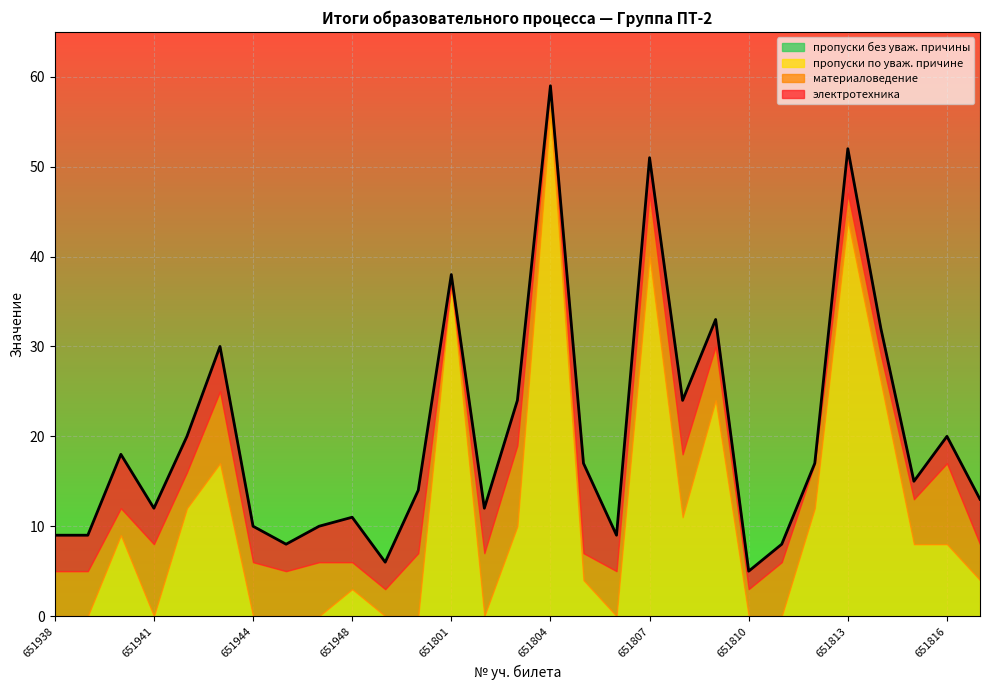

What are all the series names shown in the legend?

пропуски без уваж. причины, пропуски по уваж. причине, материаловедение, электротехника